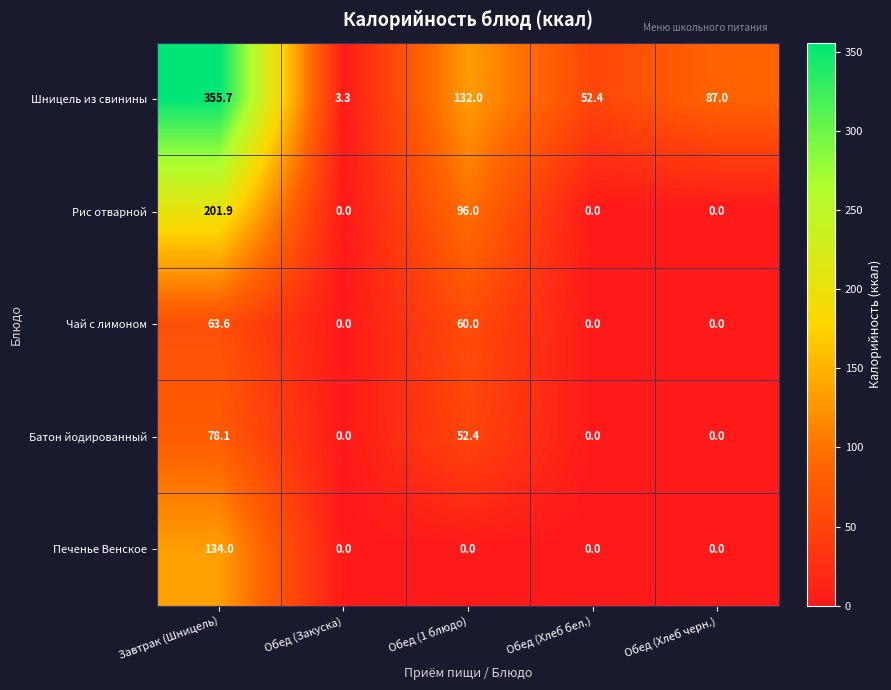

Which series has the largest total across all categories?

Шницель из свинины